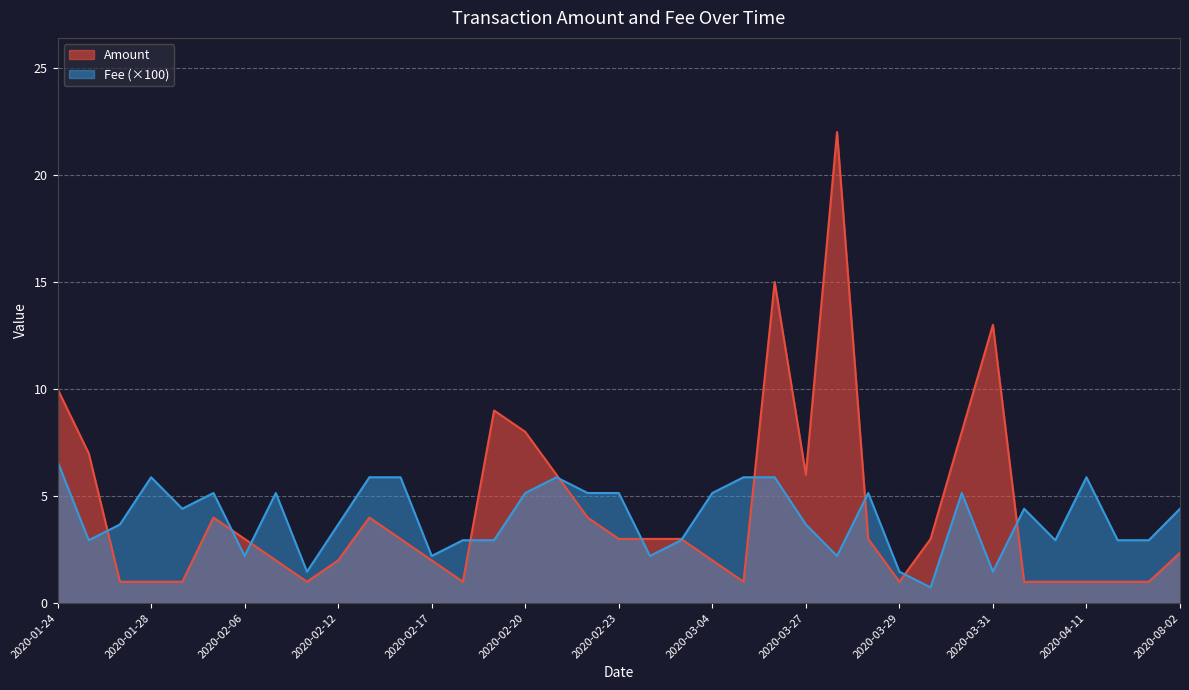

Between 2020-02-25 and 2020-02-23, which is larger?

2020-02-25